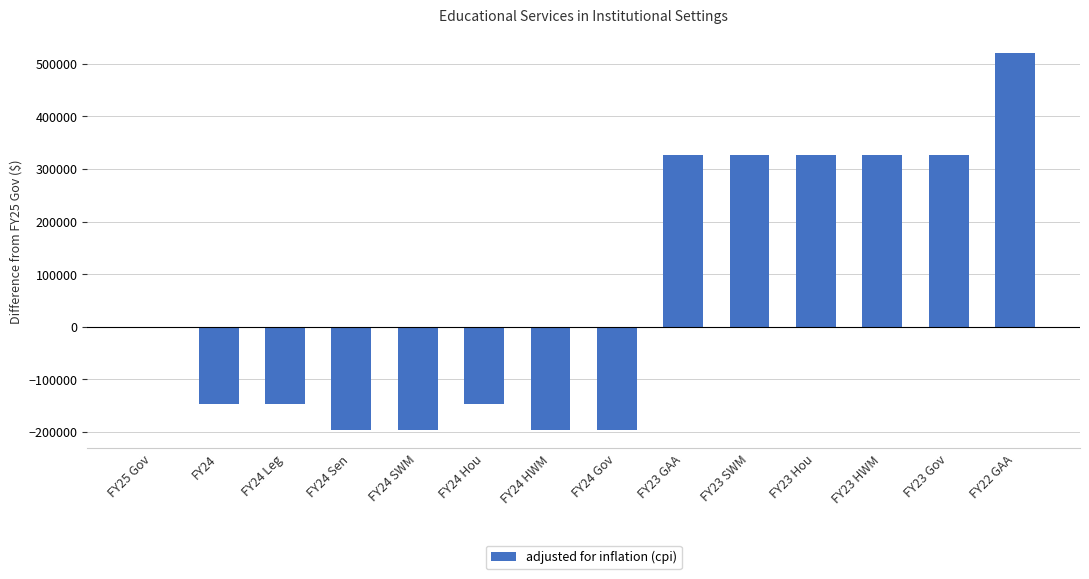

The value at FY24 Leg is -146106. True or false?

True